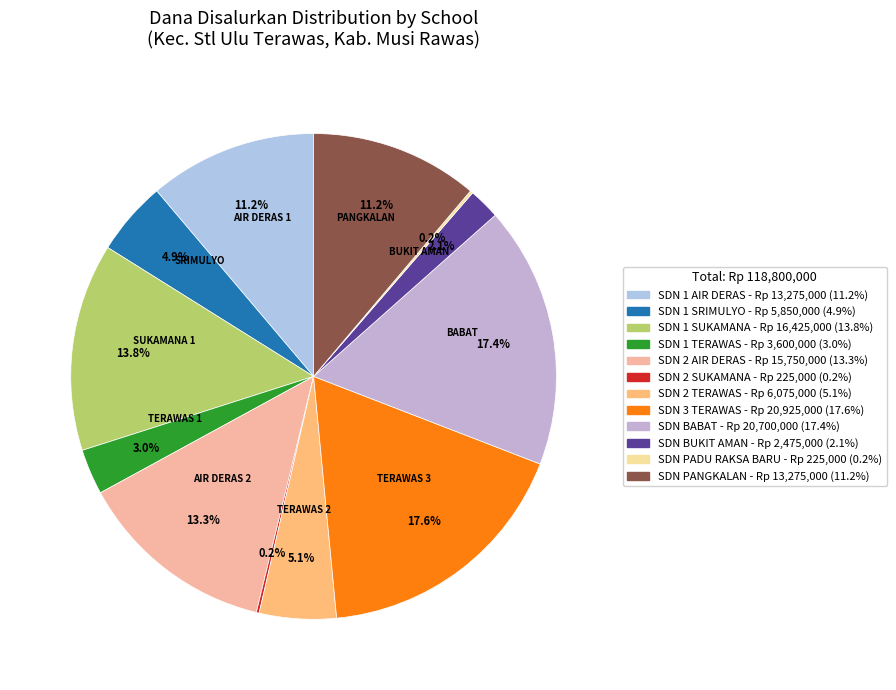

To the nearest percent, what is the combined percentage of SDN 1 AIR DERAS and SDN 2 SUKAMANA?

11%